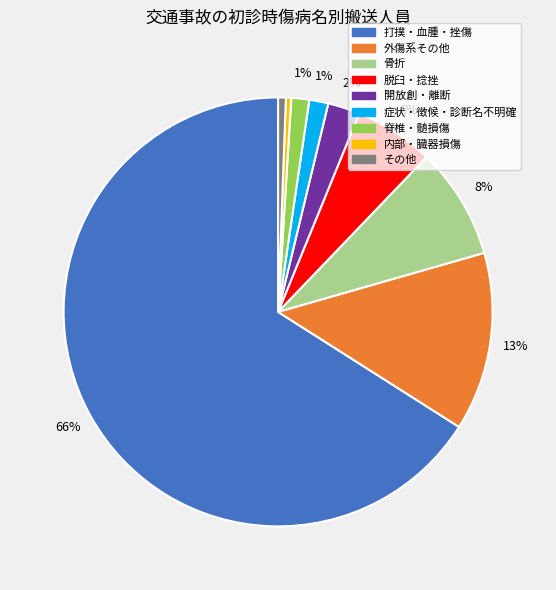

Count the number of slices in the pie.

9